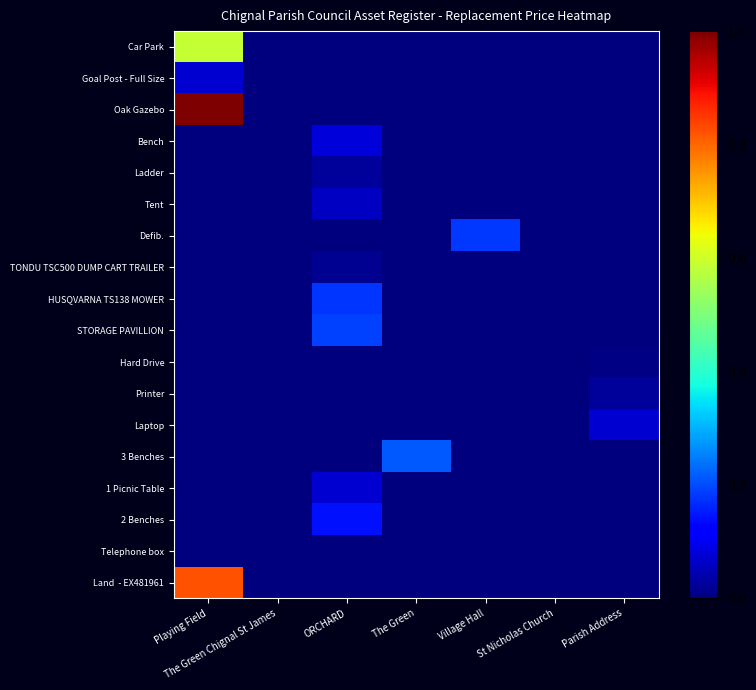

What is the total value across all series at Village Hall?

0.2